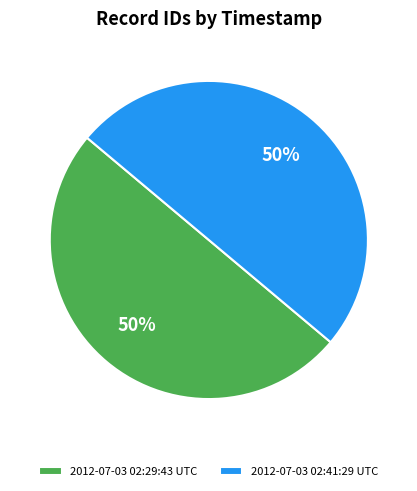

Approximately how many times larger is the value at 2012-07-03 02:29:43 UTC compared to 2012-07-03 02:41:29 UTC?

1.0